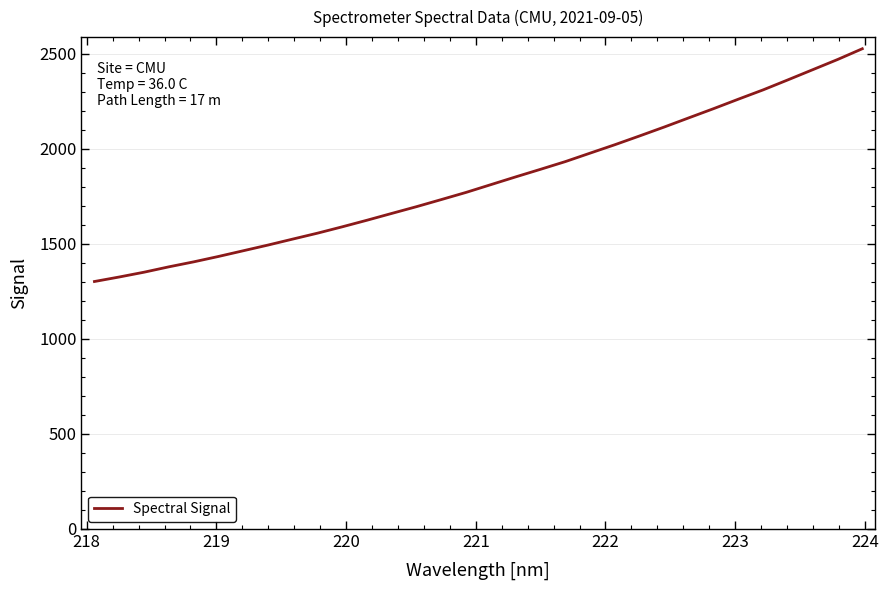

Is this an area chart (filled region under the line)?

No